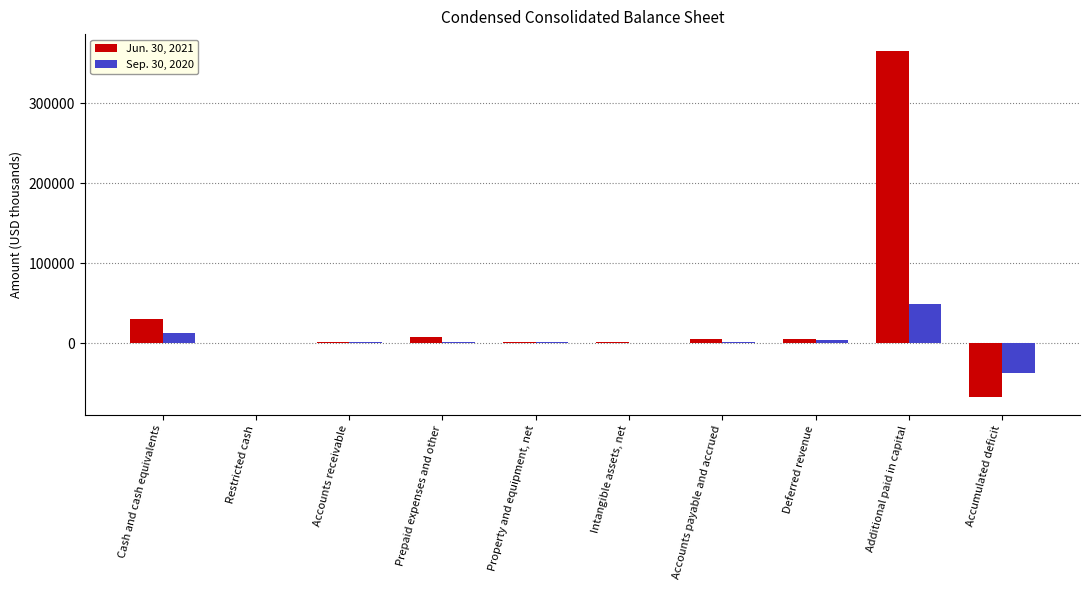

Is the value of Jun. 30, 2021 at Restricted cash greater than the value of Sep. 30, 2020 at Accumulated deficit?

Yes